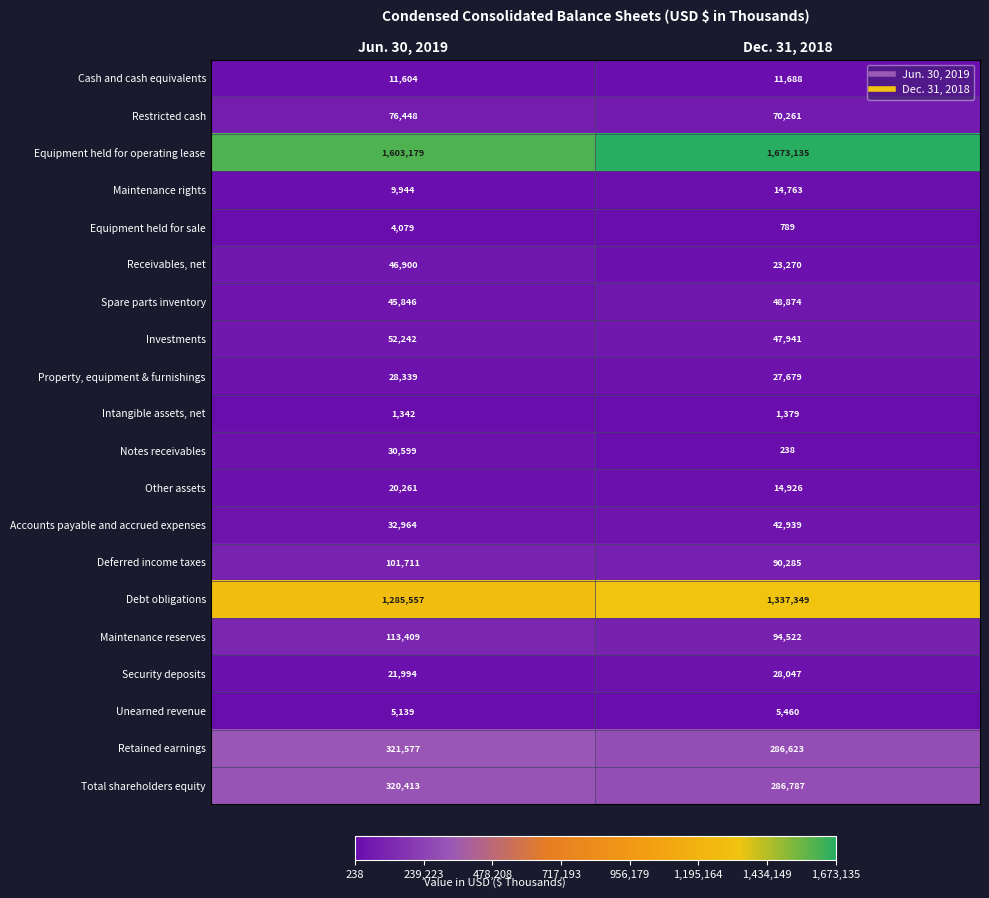

What is the total value across all series at Jun. 30, 2019?

4133547